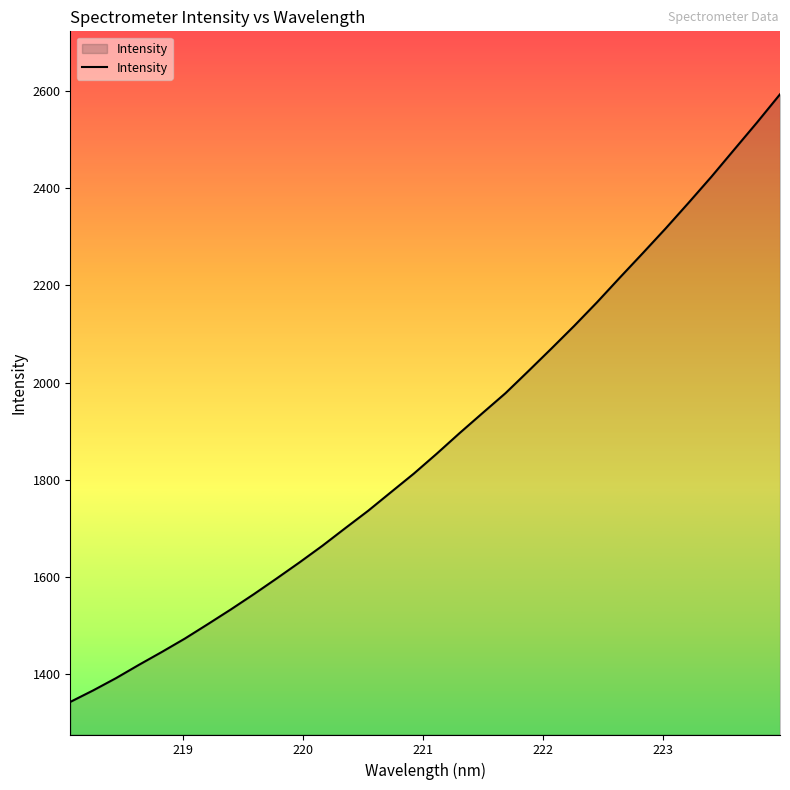

What is the difference between the maximum and minimum values?

1251.7